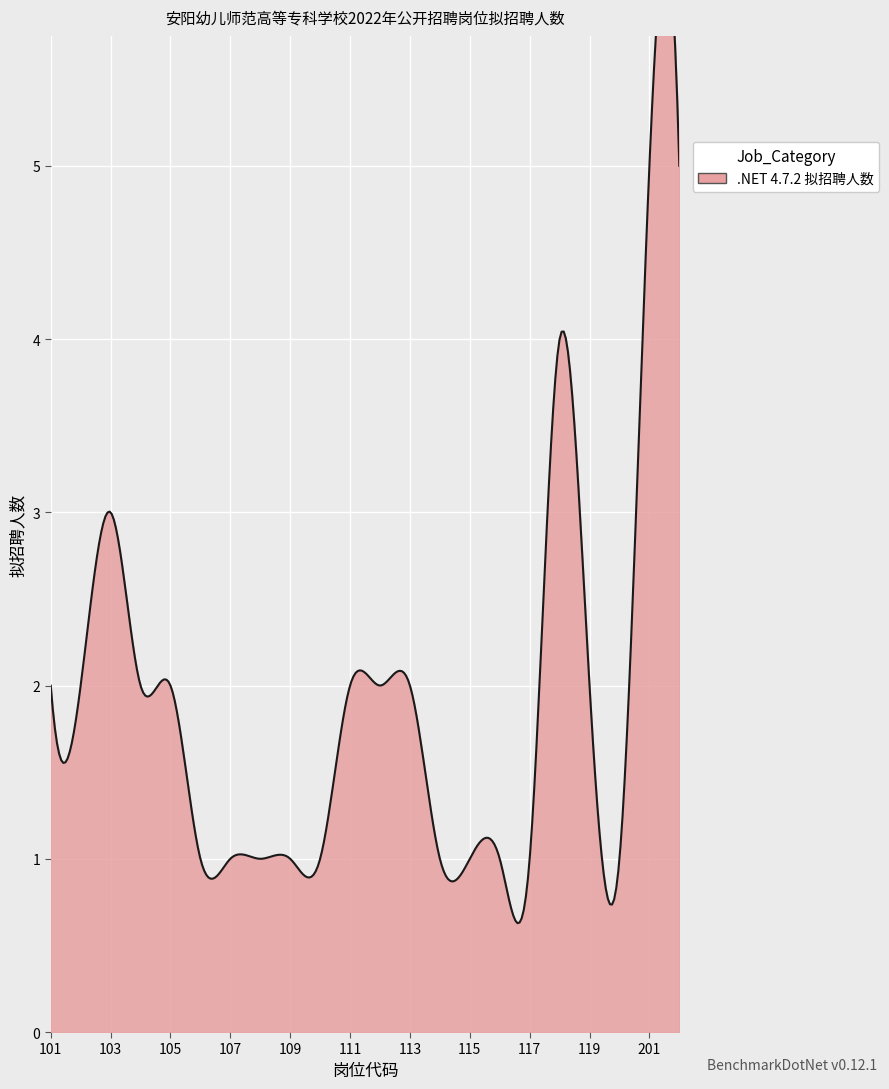

What is the value of the 5th point from the left?

2